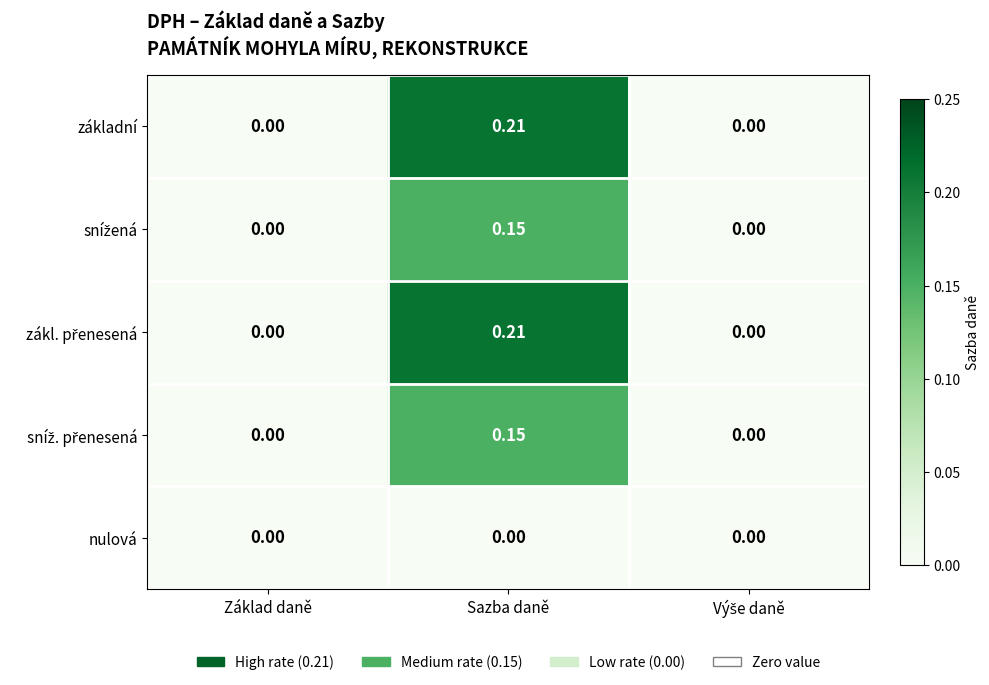

Which category has the highest value in the základní series?

Sazba daně